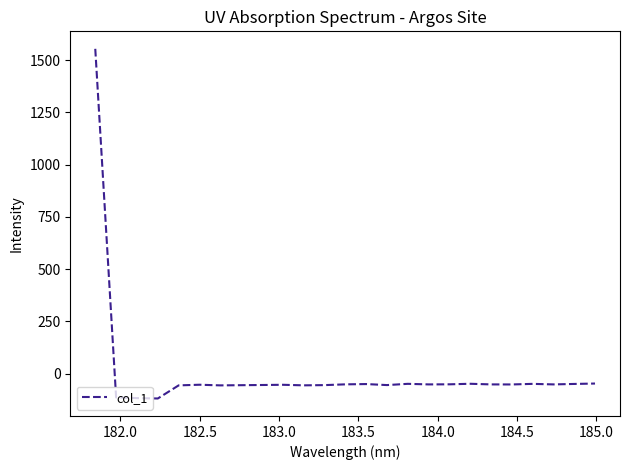

What is the minimum value shown in the chart?

-118.7